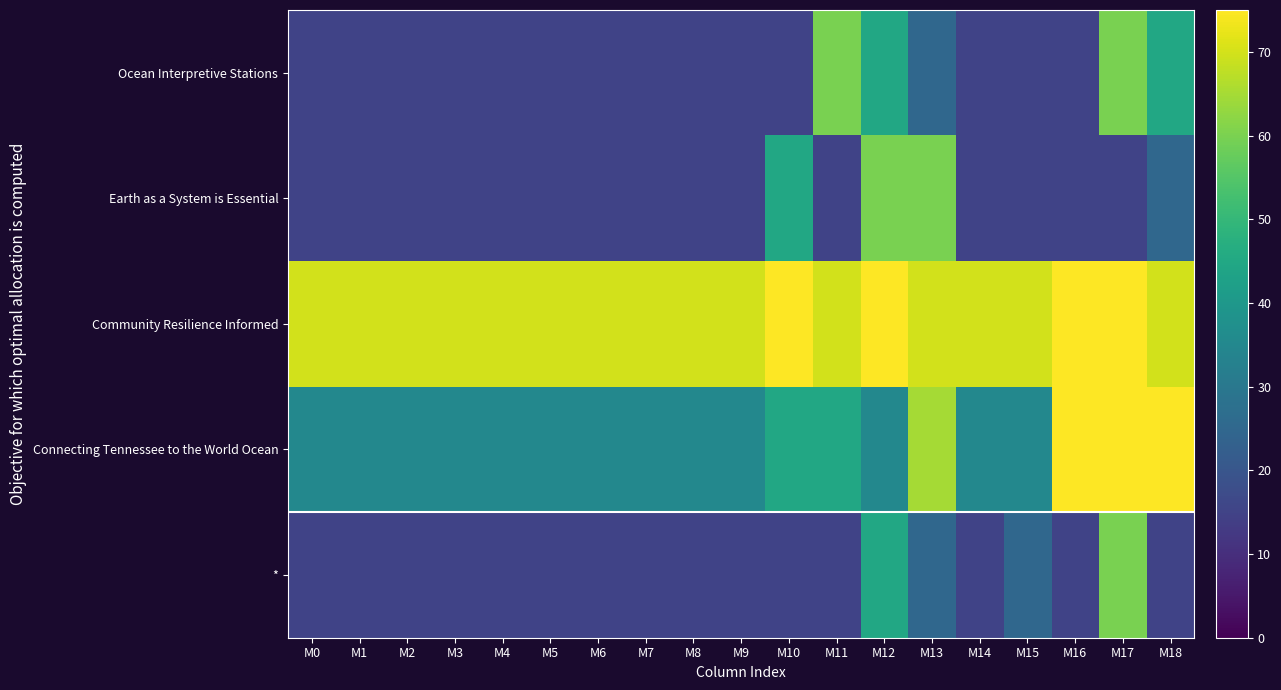

At which category is the sum across all series the highest?

M17